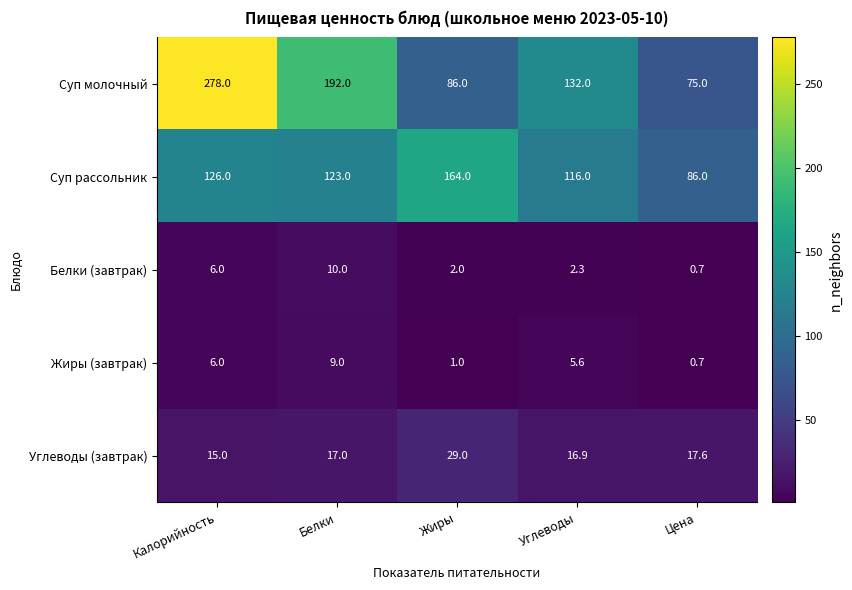

What is the minimum value shown in the chart?

0.7